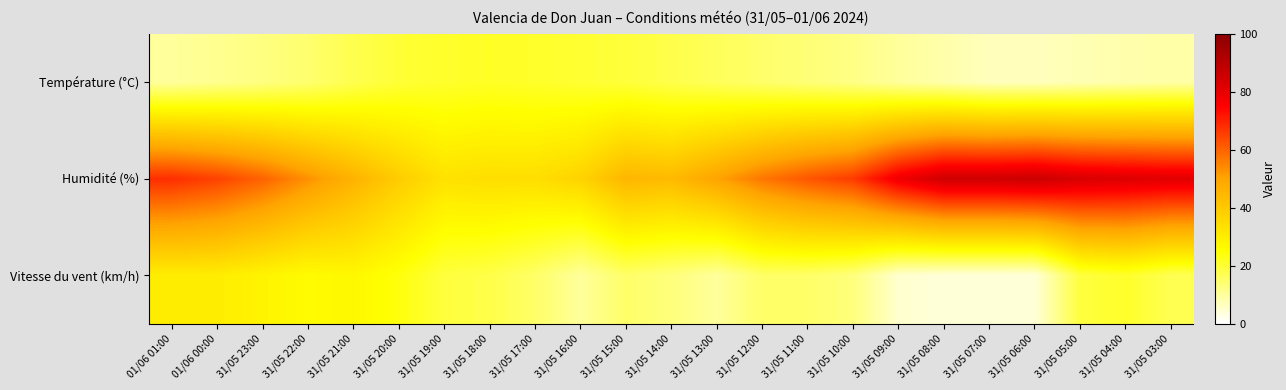

Rank the series at 31/05 22:00 from lowest to highest value.

Température (°C), Vitesse du vent (km/h), Humidité (%)